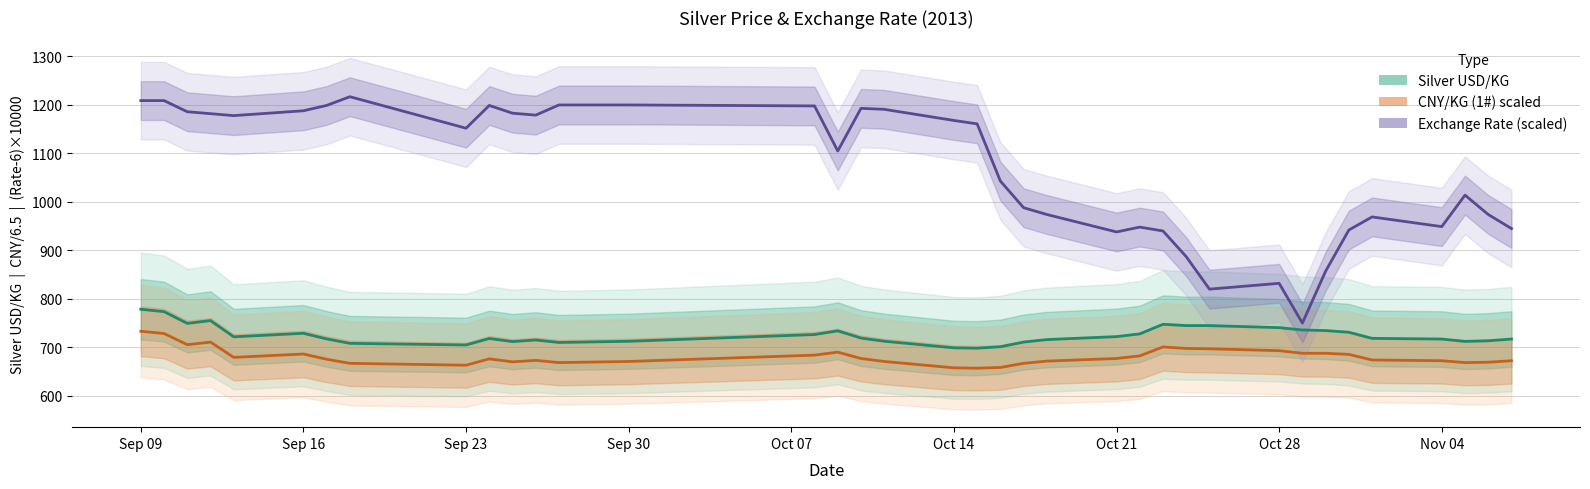

Is this an area chart (filled region under the line)?

No